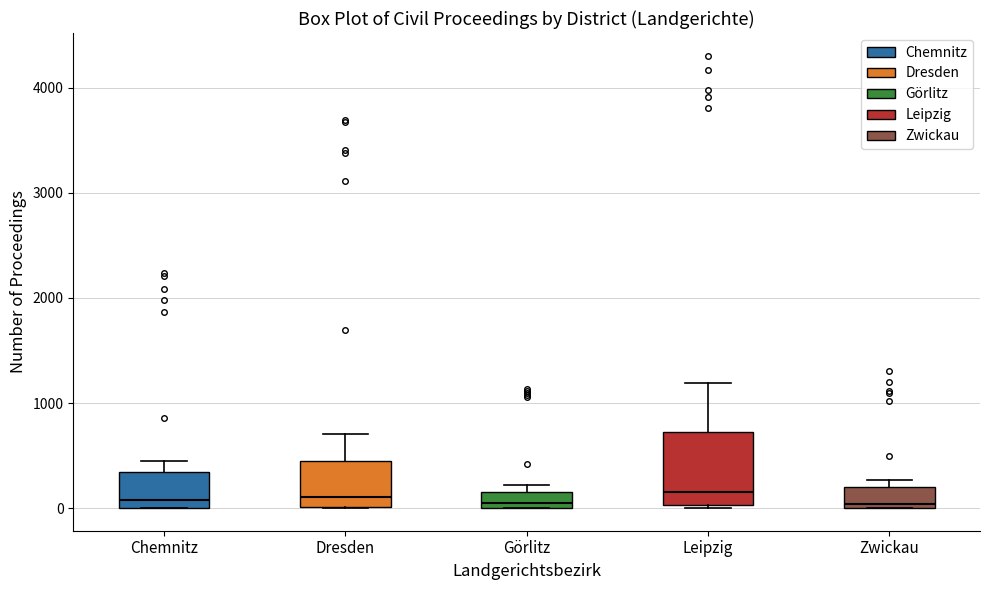

Comparing the boxes themselves (not the whiskers), which one is the tallest?

Leipzig